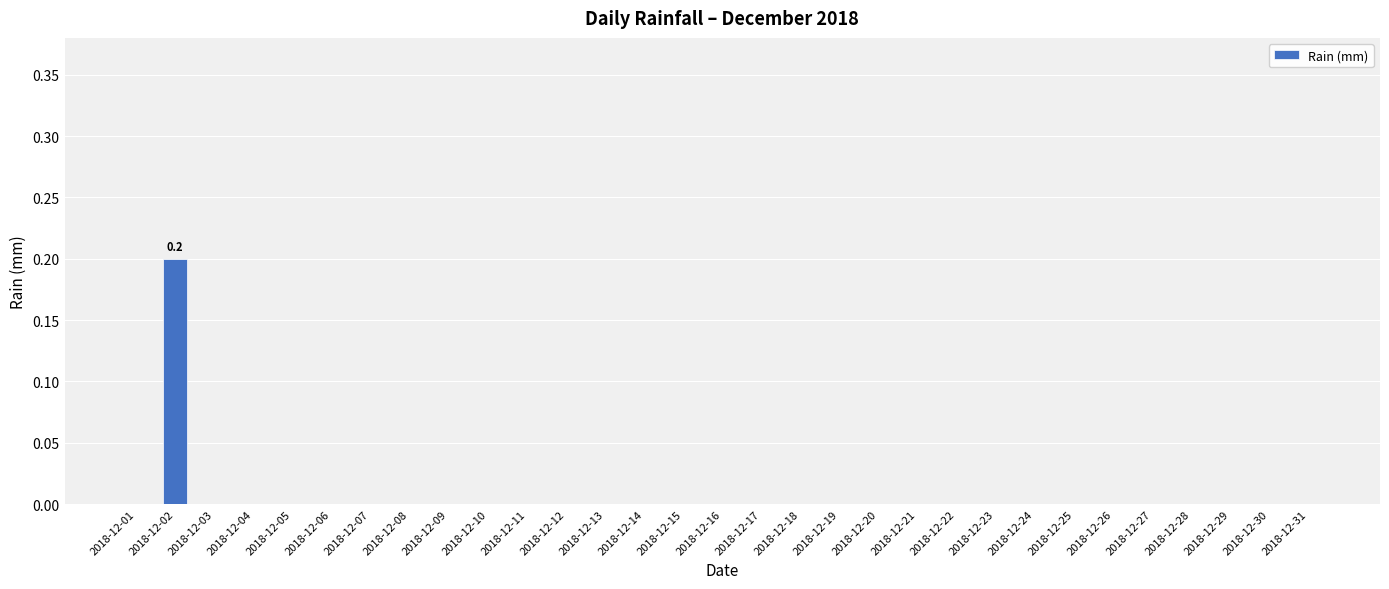

What is the sum of all values?

0.2